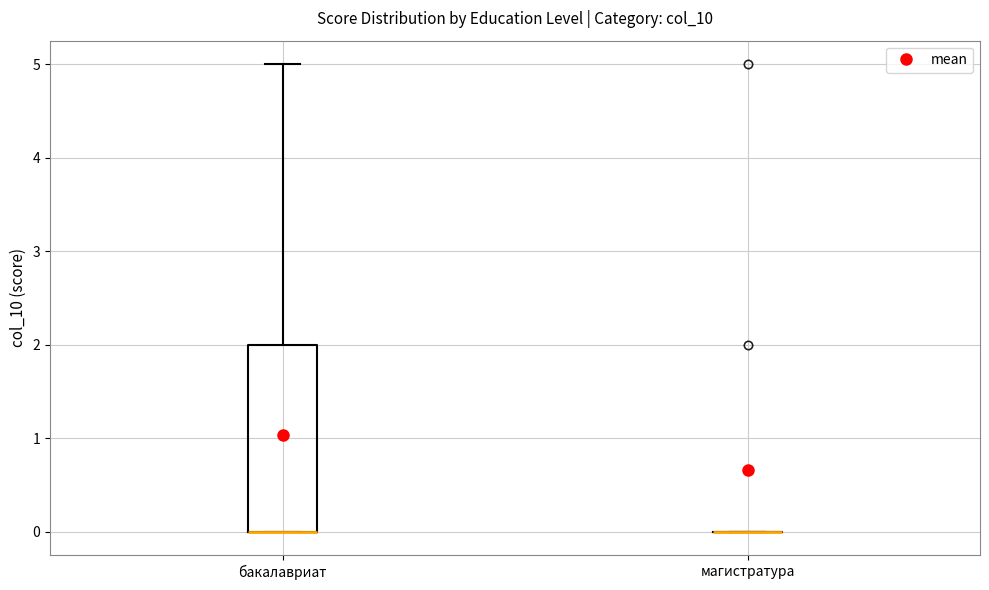

Reading left to right, read every box against the y-axis: the position of its median line, the range the box covers, and the ends of its whiskers. The values are not printed on the chart, so give them approximately, as read against the axis.

бакалавриат: median 0 (drawn on the box's lower edge), box 0 to 2, whiskers 0 to 5
магистратура: box collapsed to a line at 0, whiskers 0 to 0